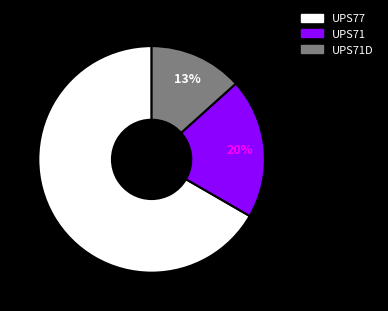

To the nearest percent, what percentage of the pie is UPS71D?

13%